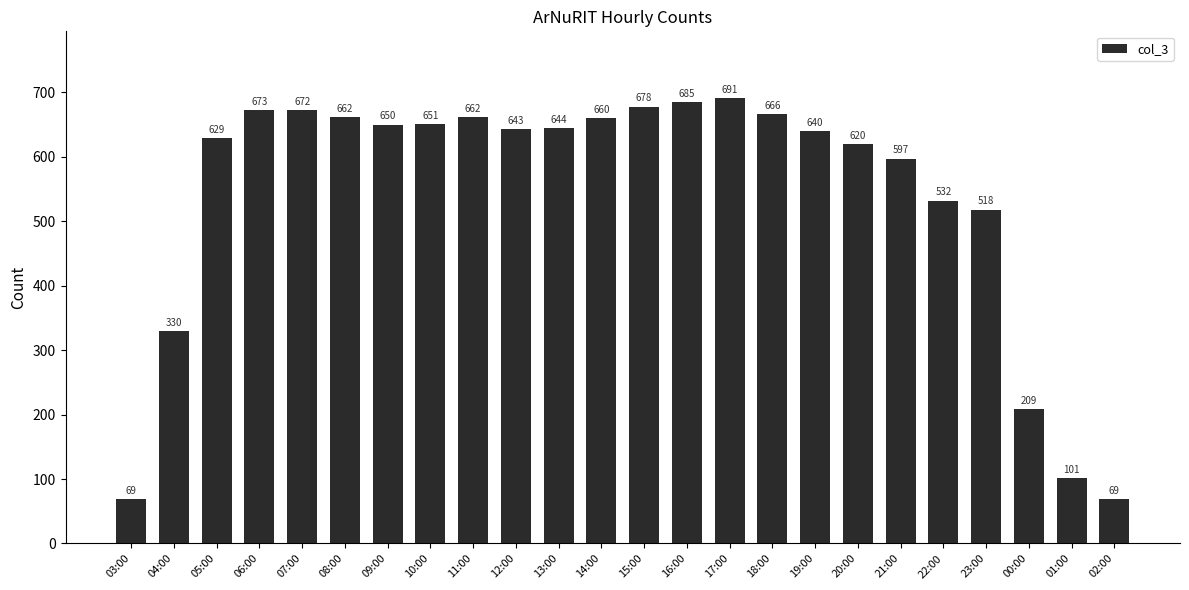

What is the label of the 18th bar from the right?

09:00